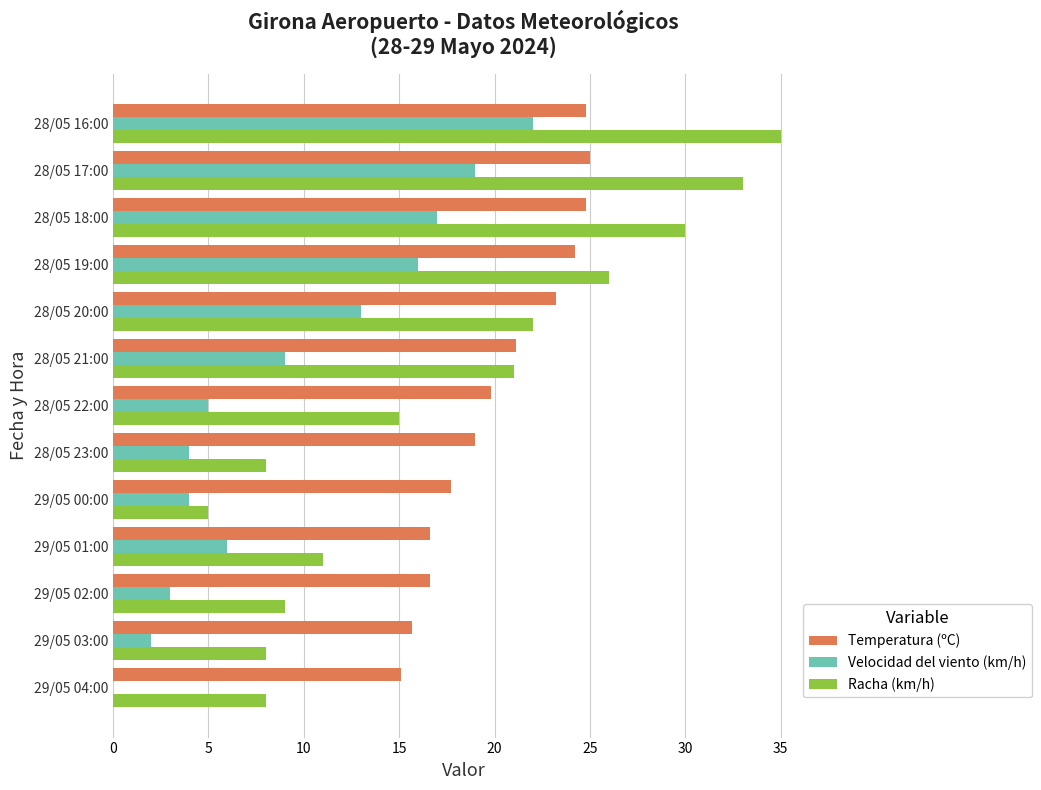

The value of Racha (km/h) at 28/05 20:00 is 35.3. True or false?

False